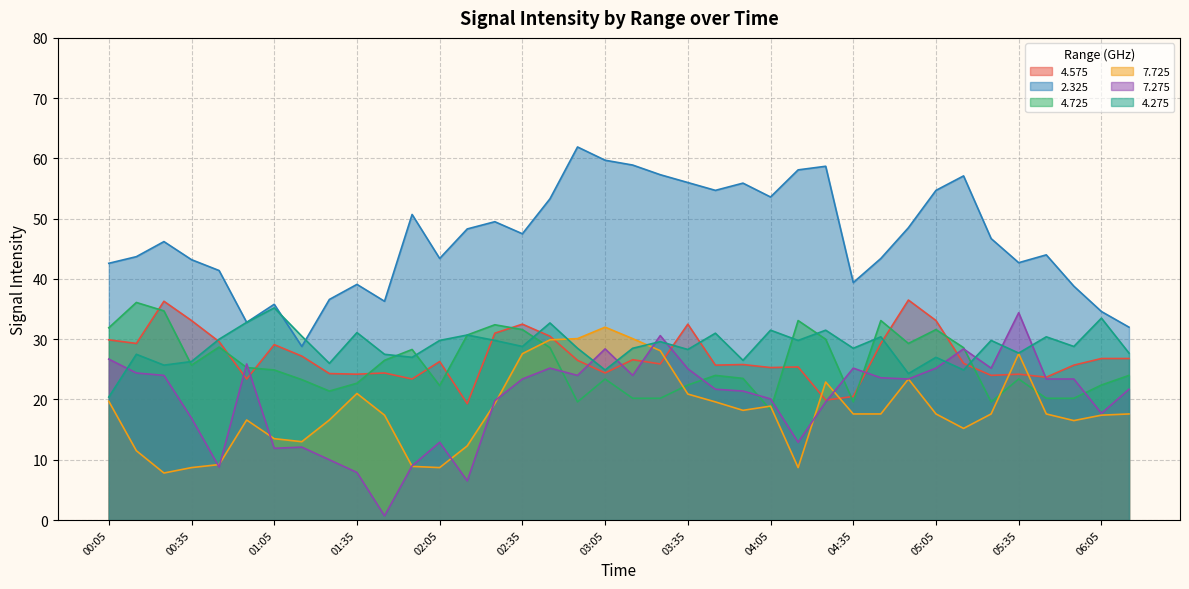

What is the total value across all series at 04:55?

185.4